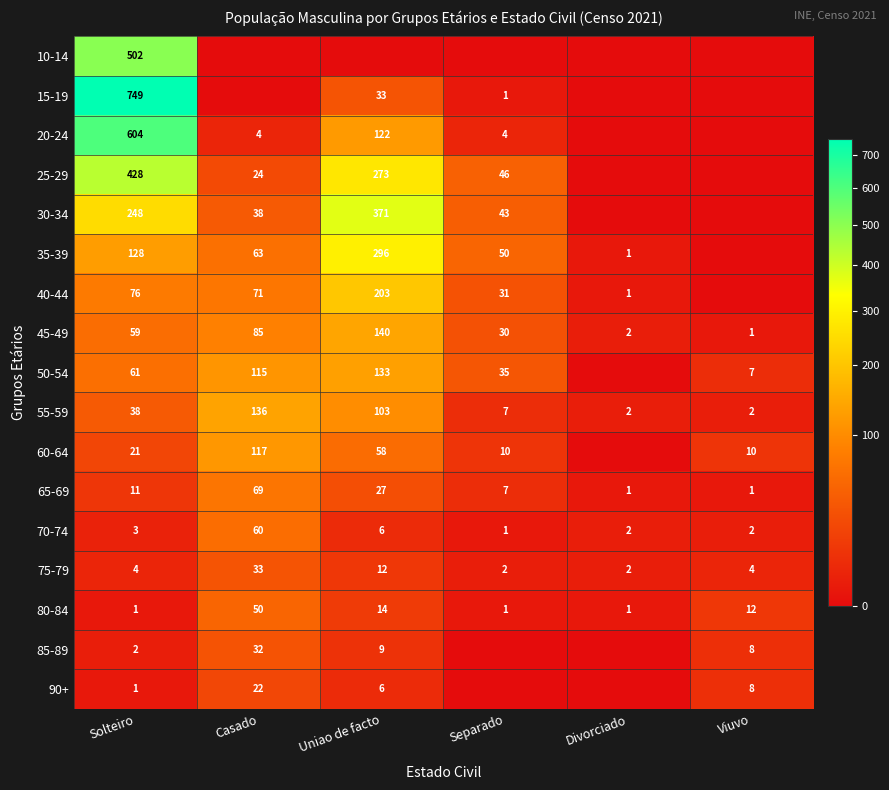

What value does the 65-69 series have at Solteiro, to the nearest 10?

10